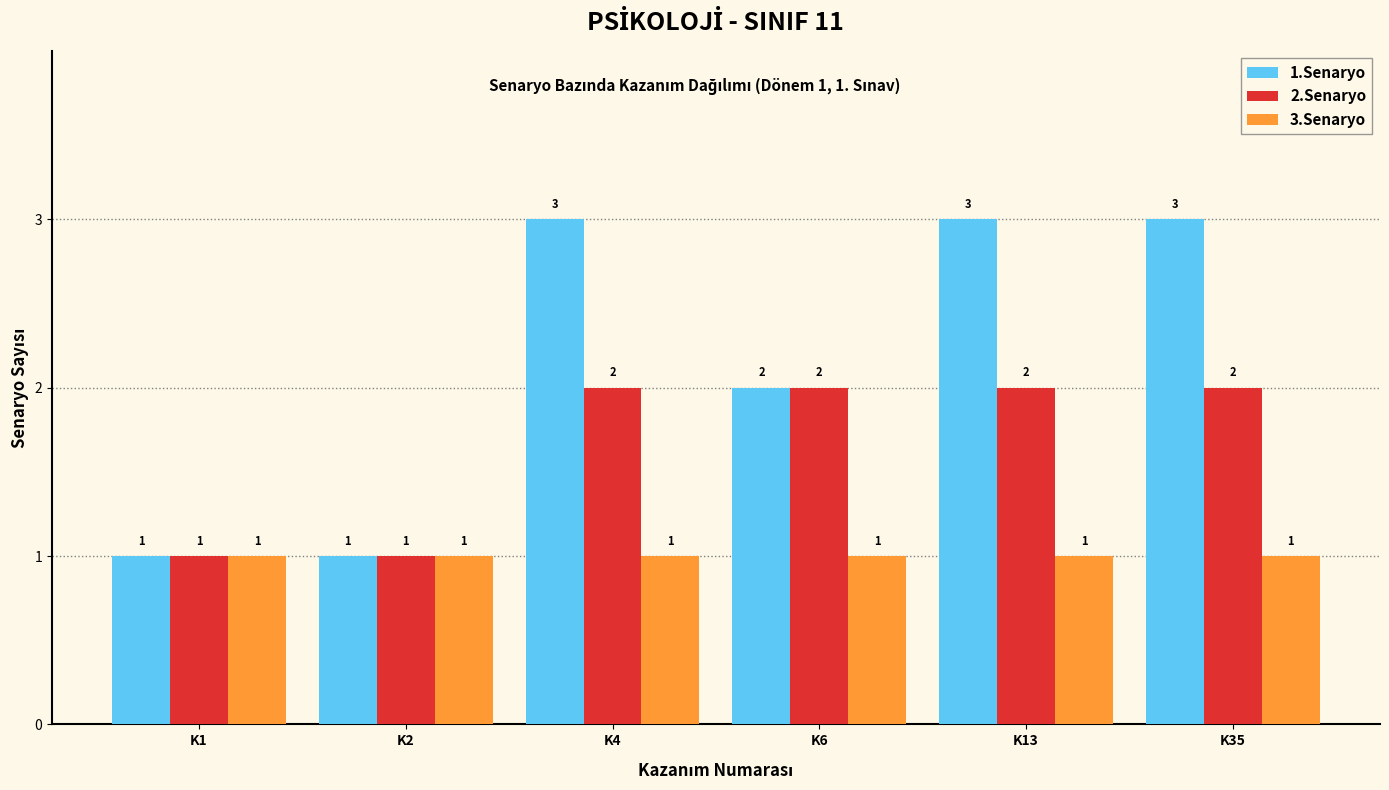

Reading right to left, what are all the values shown in this chart?

1.Senaryo: K35=3	K13=3	K6=2	K4=3	K2=1	K1=1
2.Senaryo: K35=2	K13=2	K6=2	K4=2	K2=1	K1=1
3.Senaryo: K35=1	K13=1	K6=1	K4=1	K2=1	K1=1